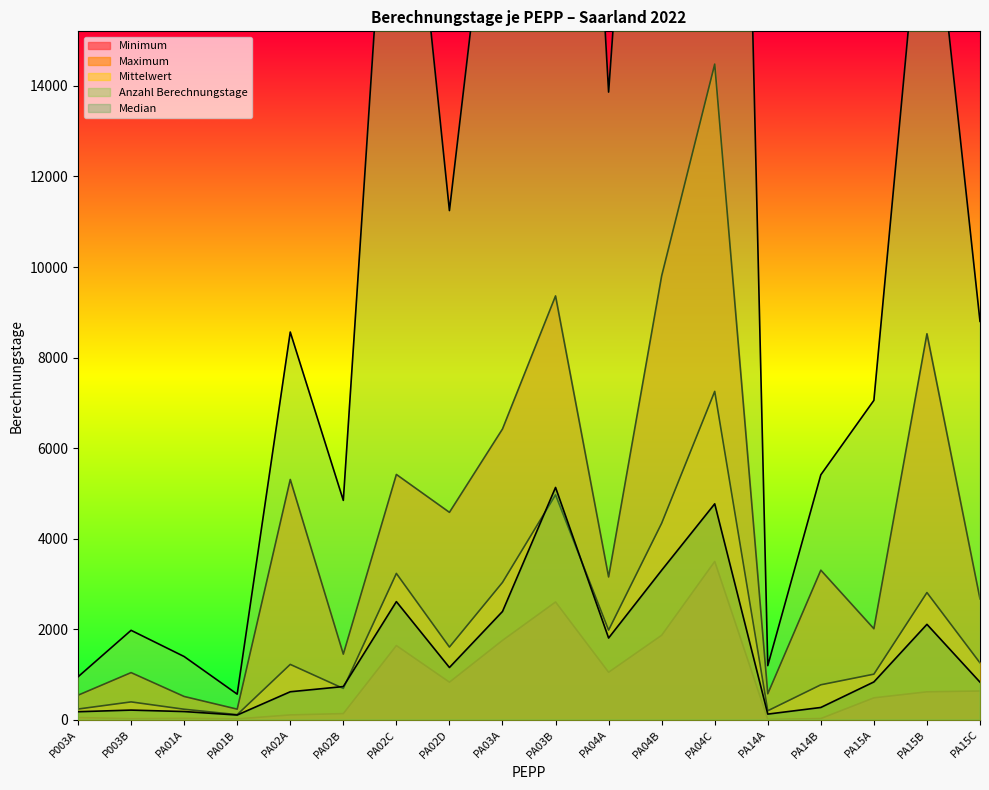

The Maximum series shows 2011.0 at PA15A. True or false?

True